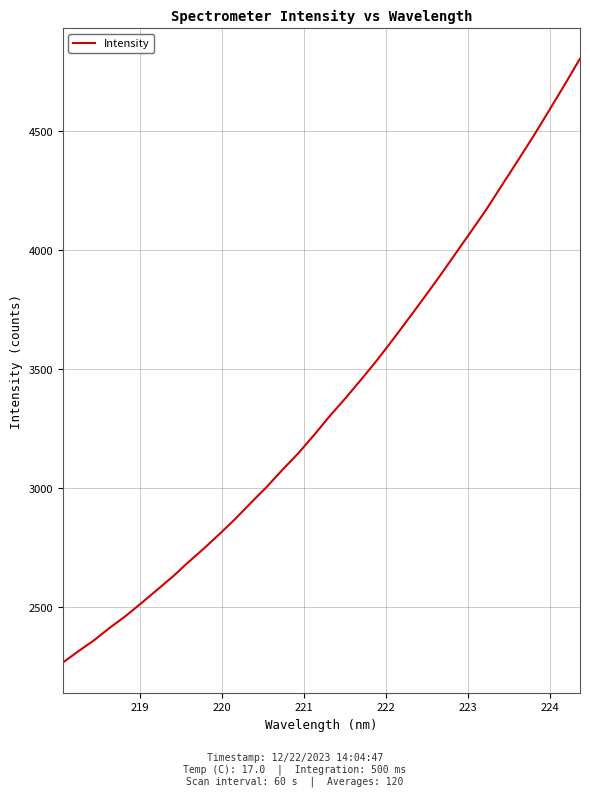

What is the difference between the maximum and minimum values?

2539.5